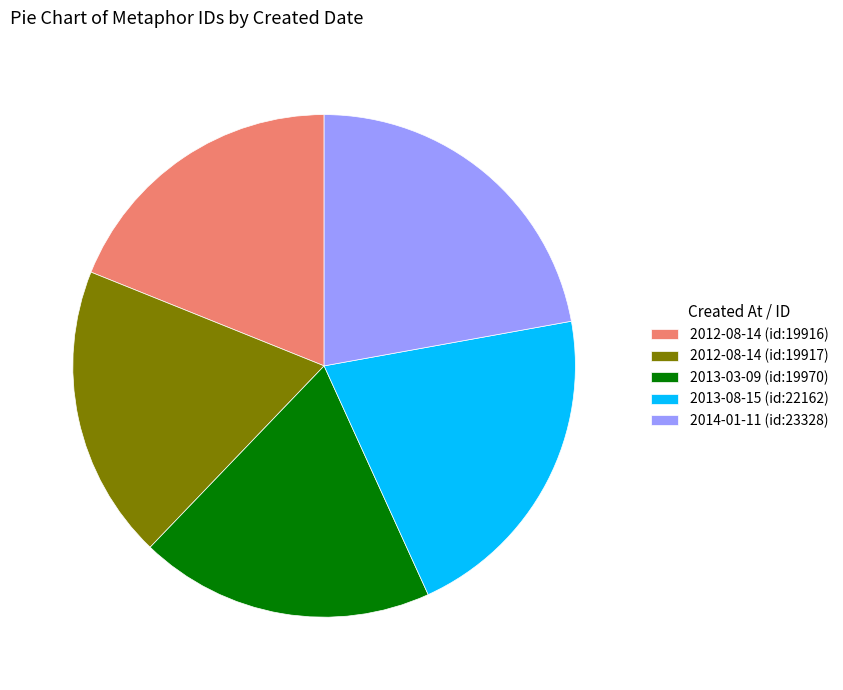

Count the number of slices in the pie.

5